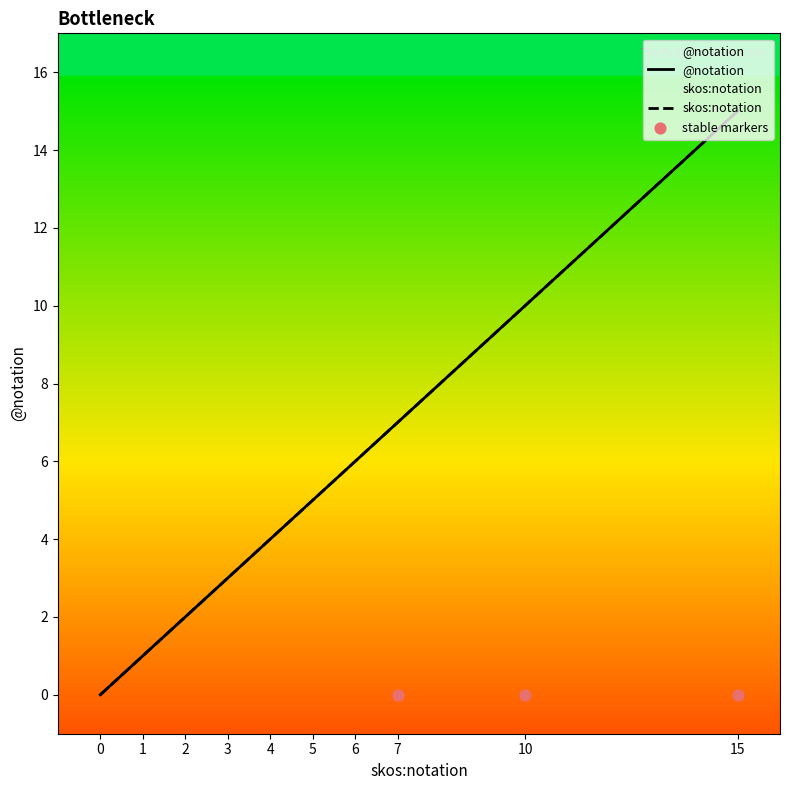

Which series has the largest total across all categories?

@notation